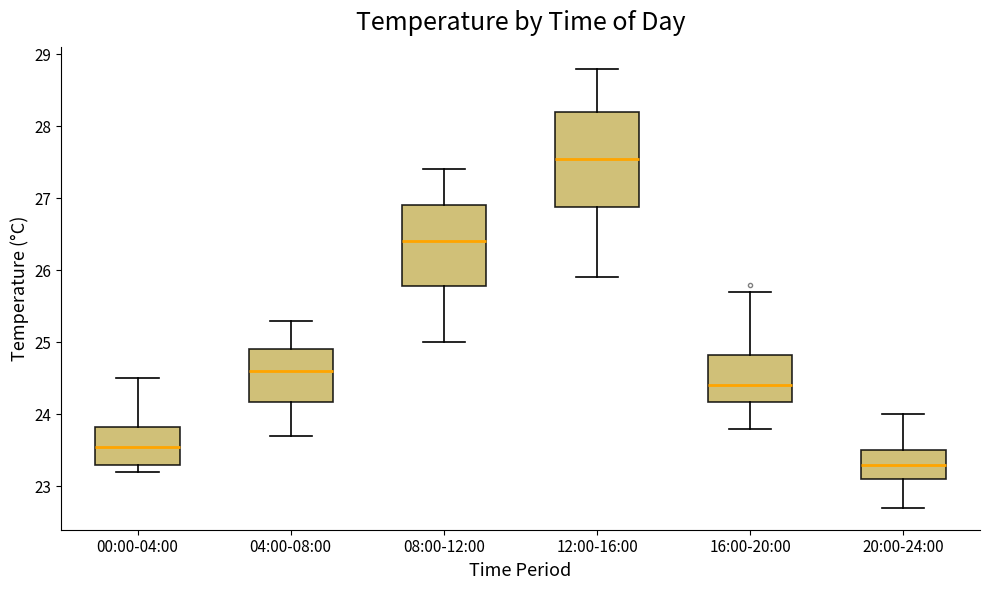

Which box is the tallest, from its lower edge to its upper edge?

12:00-16:00